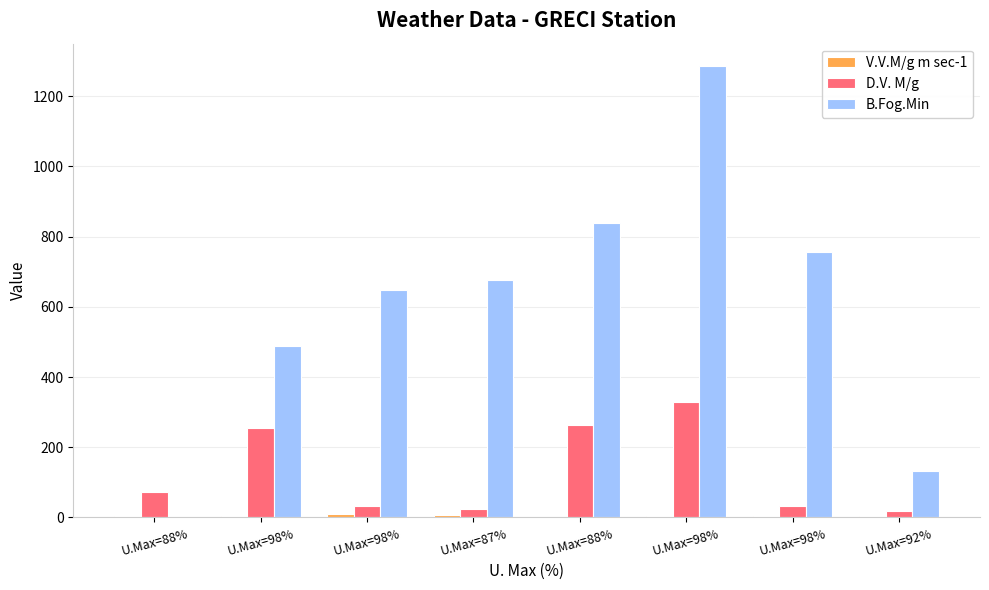

Reading left to right, extract all data points from this chart.

V.V.M/g m sec-1: U.Max=88%=4.1	U.Max=98%=4.6	U.Max=98%=9.4	U.Max=87%=6.8	U.Max=88%=2.5	U.Max=98%=3.7	U.Max=98%=4.2	U.Max=92%=5.1
D.V. M/g: U.Max=88%=73.0	U.Max=98%=256.0	U.Max=98%=33.0	U.Max=87%=24.0	U.Max=88%=264.0	U.Max=98%=328.0	U.Max=98%=34.0	U.Max=92%=19.0
B.Fog.Min: U.Max=88%=0.0	U.Max=98%=487.0	U.Max=98%=649.0	U.Max=87%=675.0	U.Max=88%=838.0	U.Max=98%=1285.0	U.Max=98%=755.0	U.Max=92%=131.0